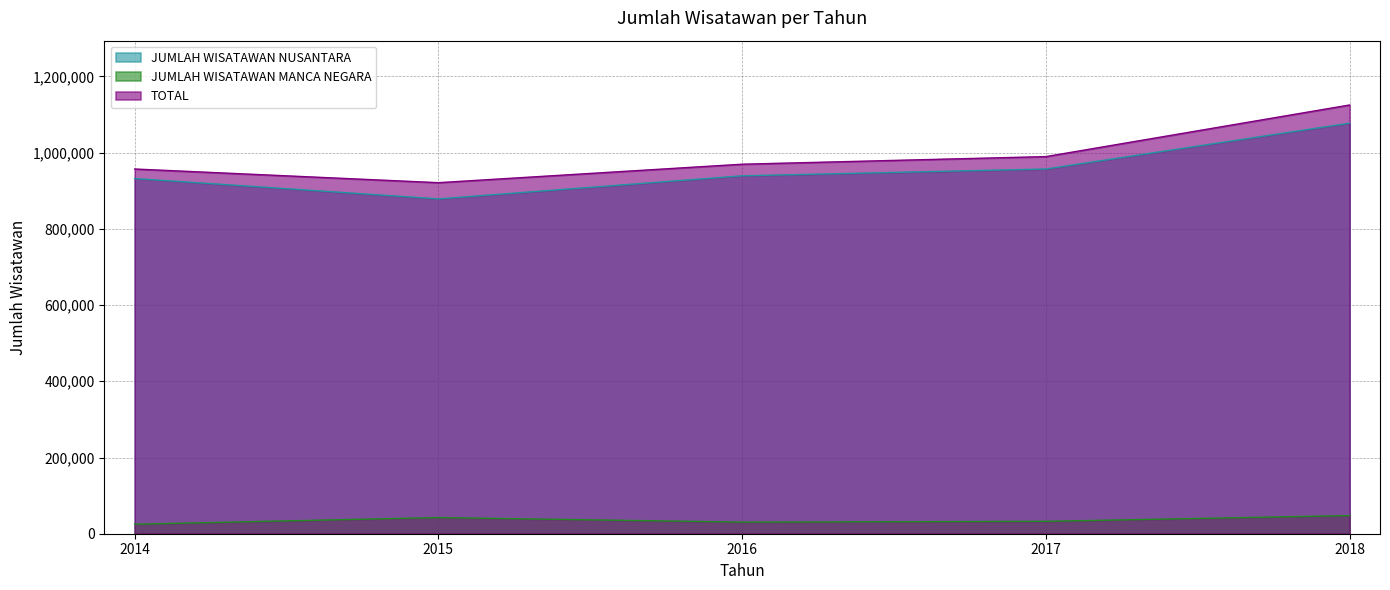

Rank the series by their maximum value, from highest to lowest.

TOTAL, JUMLAH WISATAWAN NUSANTARA, JUMLAH WISATAWAN MANCA NEGARA